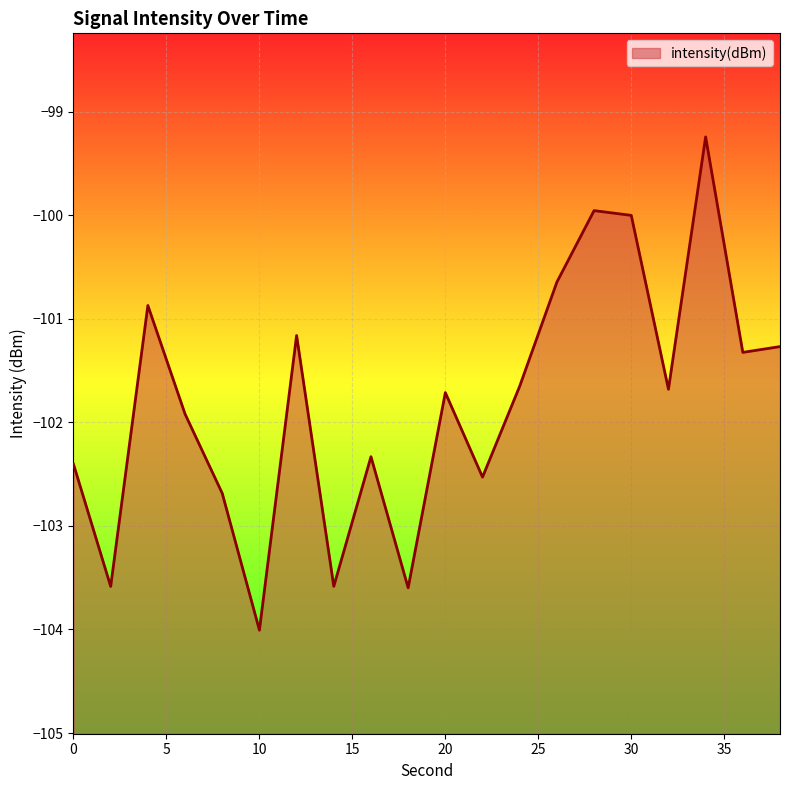

How many points are higher than both their immediate neighbors (excluding endpoints)?

6